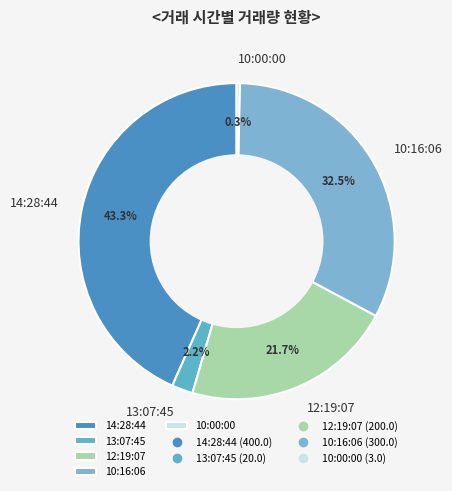

True or false: 14:28:44 accounts for 37% of the total.

False